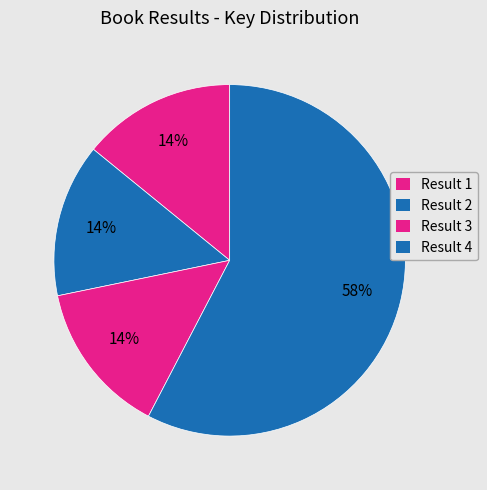

What is the change in value from Result 1 to Result 4?

+309615779